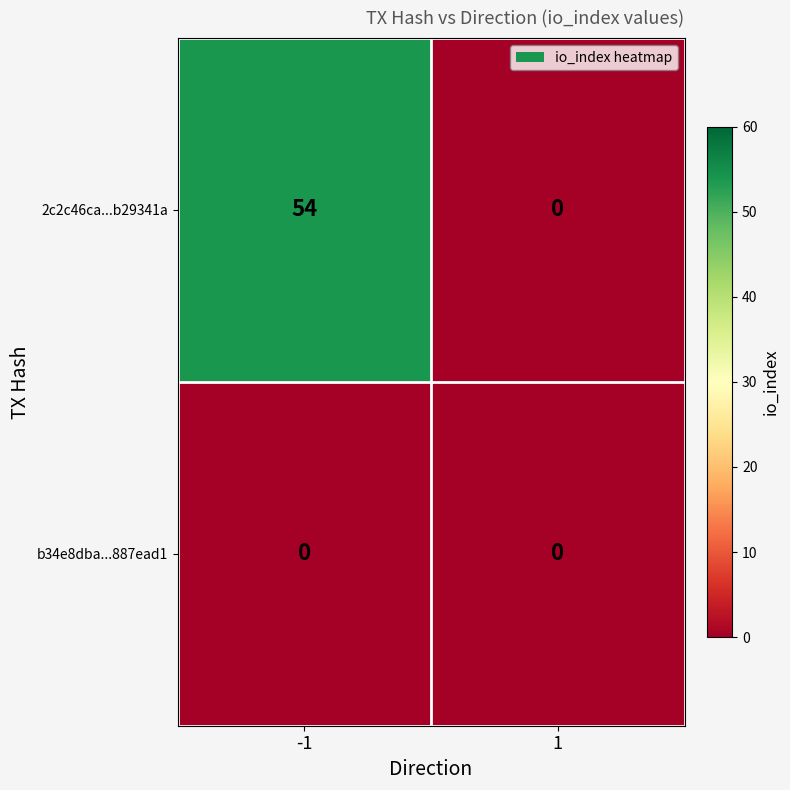

Which series has the largest total across all categories?

2c2c46ca...b29341a